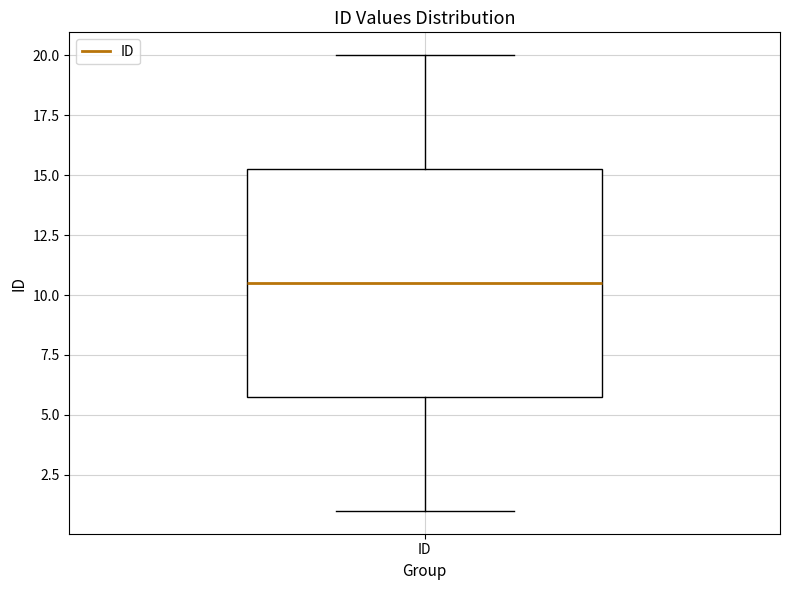

Where does the lower whisker of the box for ID end on the y-axis? The values are not printed on the chart, so give them approximately, as read against the axis.

1.0